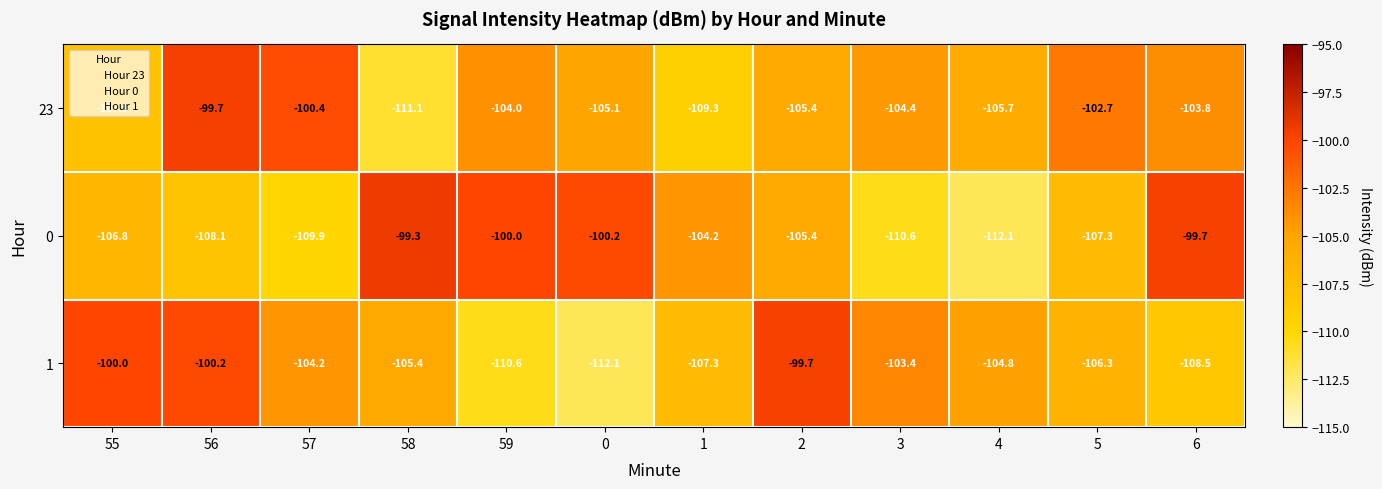

The 23 series shows -44.6 at 3. True or false?

False